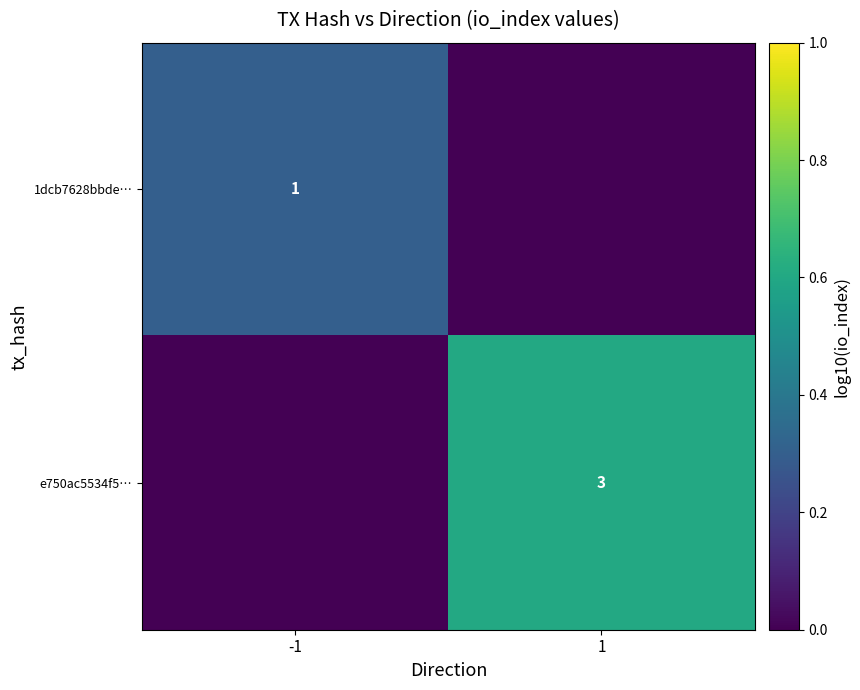

The e750ac5534f5… series shows 4 at 1. True or false?

False